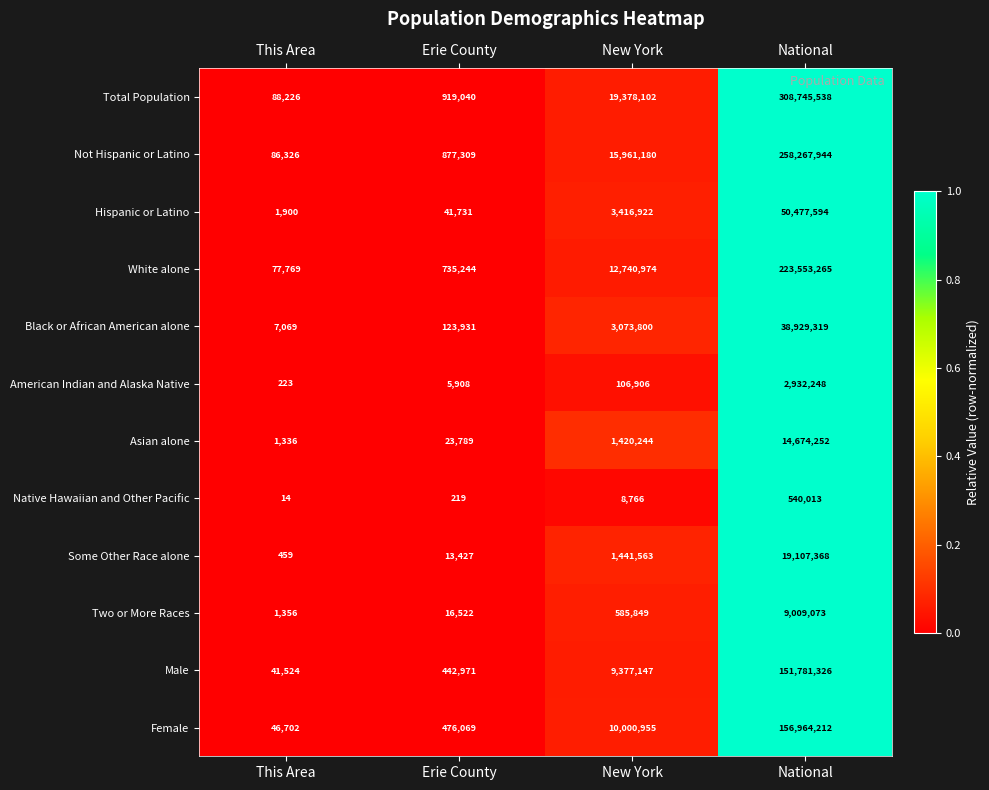

What is the sum of all Black or African American alone values?

42134119